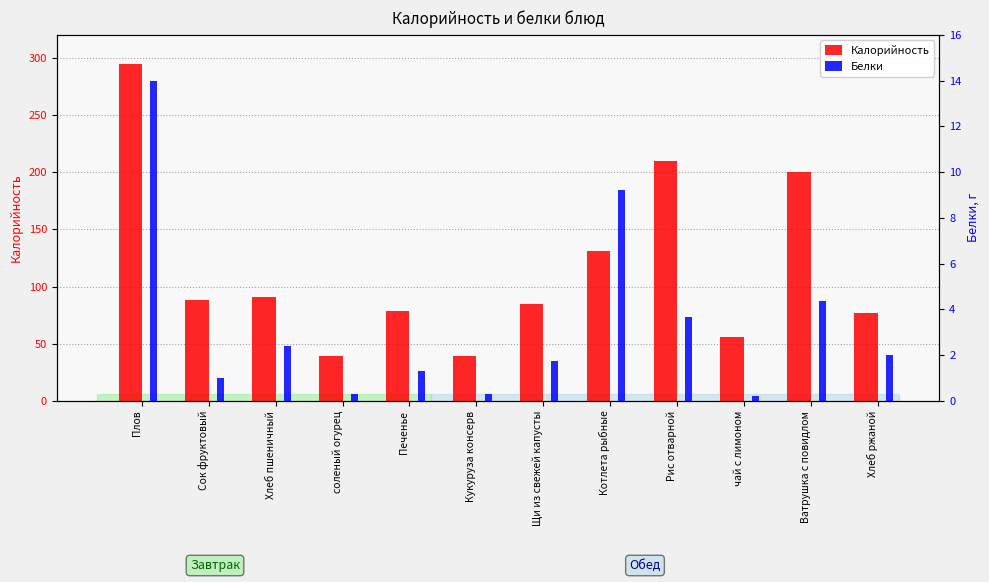

Is the value of Калорийность at Рис отварной greater than the value of Белки at Рис отварной?

Yes